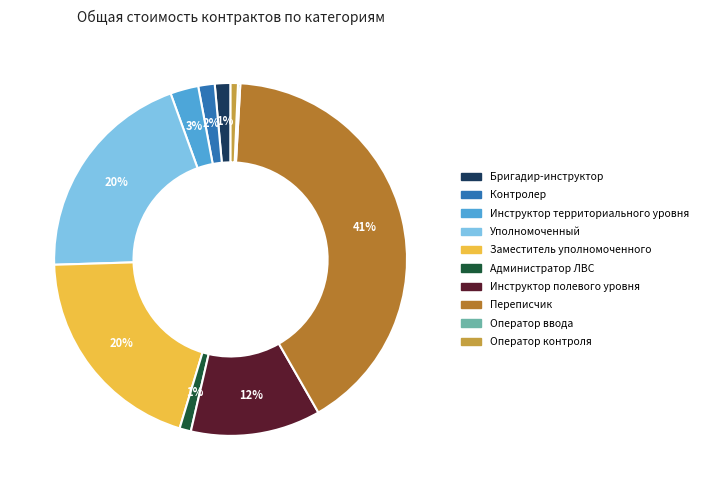

What is the largest slice in the pie chart?

Переписчик